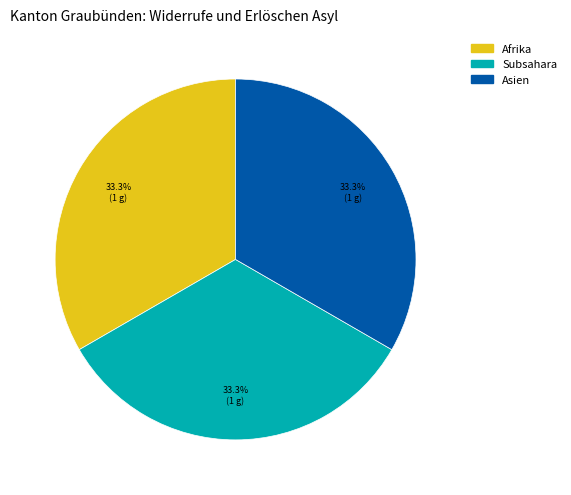

Does any single category account for the majority?

No